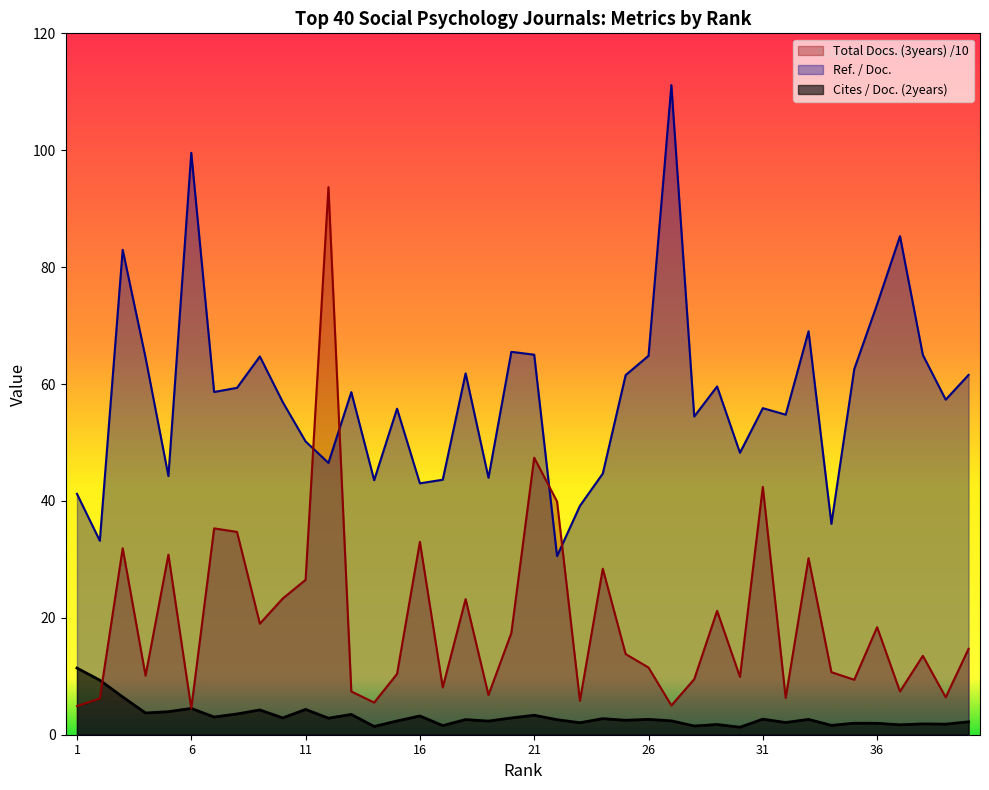

How many intersections are there between Ref. / Doc. and Total Docs. (3years)?

4